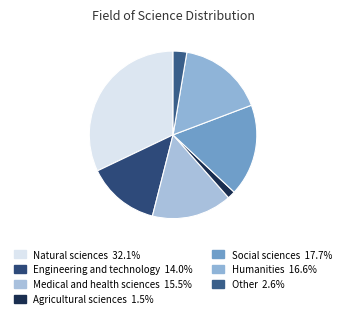

What is the smallest slice in the pie chart?

Agricultural sciences